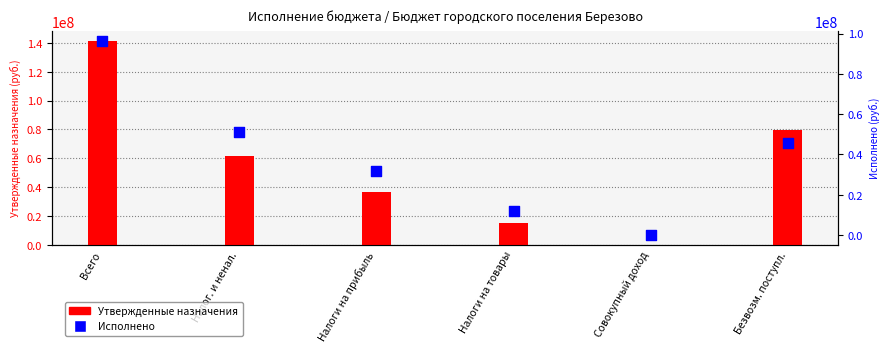

Is the value of Исполнено at Налоги на товары greater than the value of Утвержденные назначения at Совокупный доход?

Yes